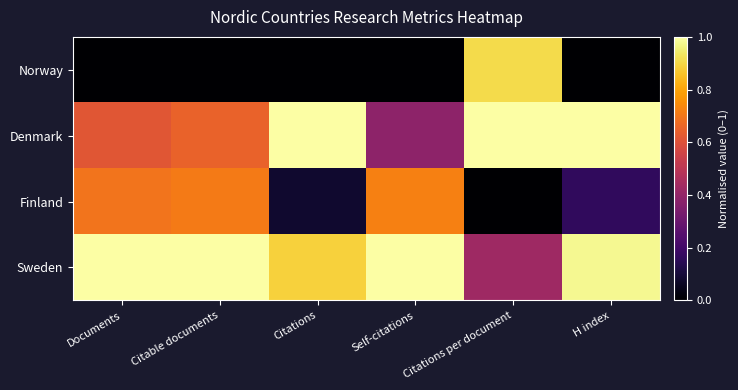

At how many categories does at least one series exceed 0?

6